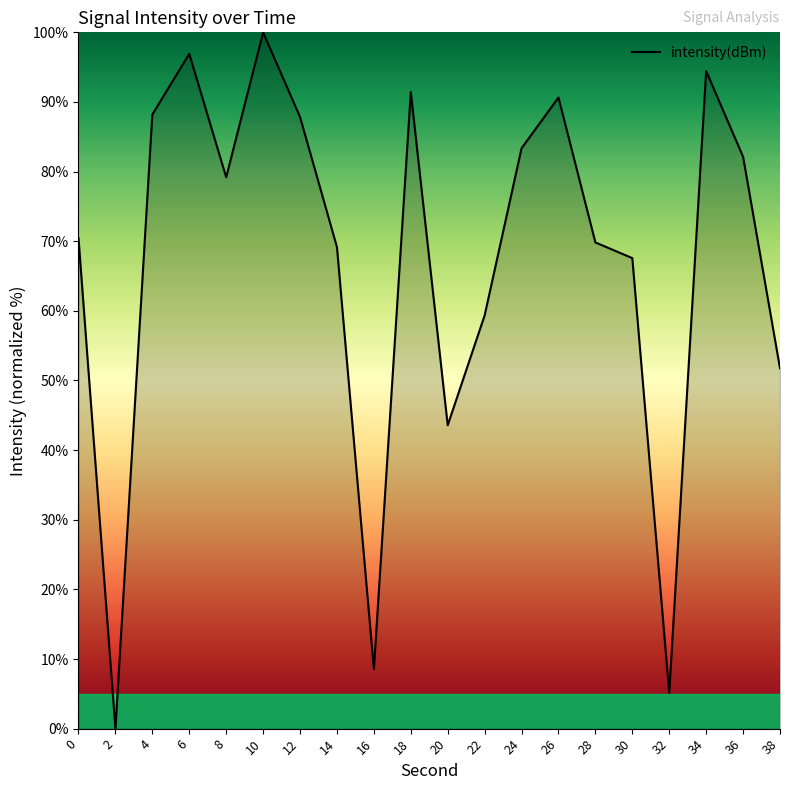

The value at 24 is 83.4. True or false?

True